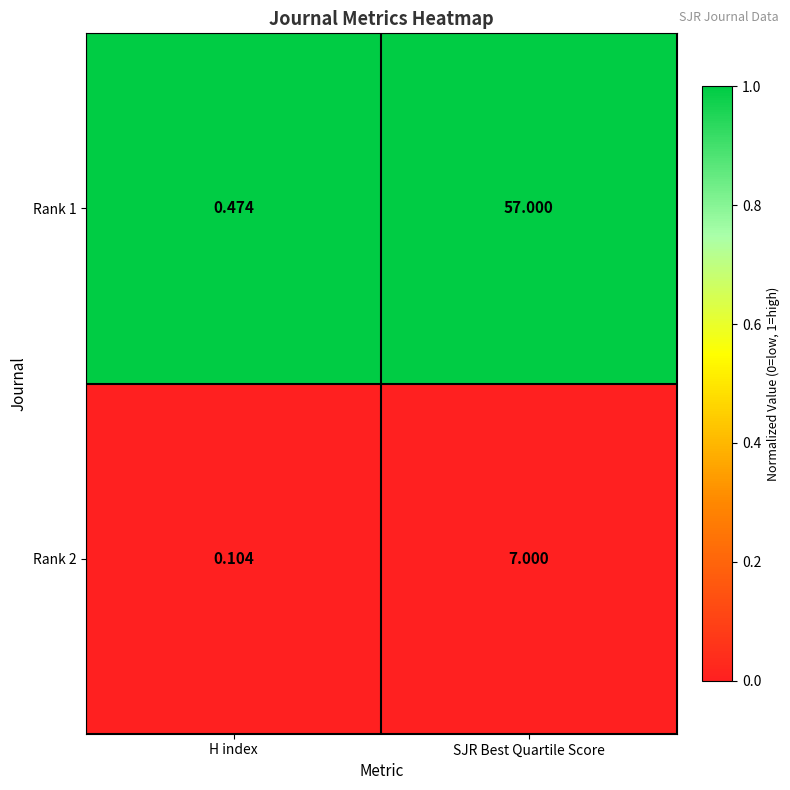

List the labels in order of Rank 2 value, largest first.

SJR Best Quartile Score, H index